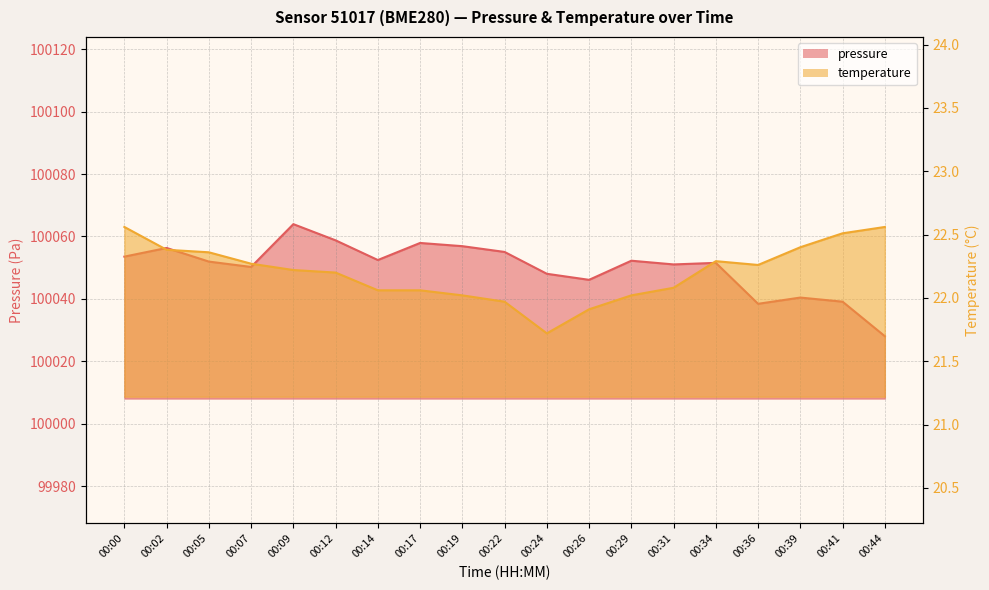

The value of temperature at 00:24 is 21.7. True or false?

True